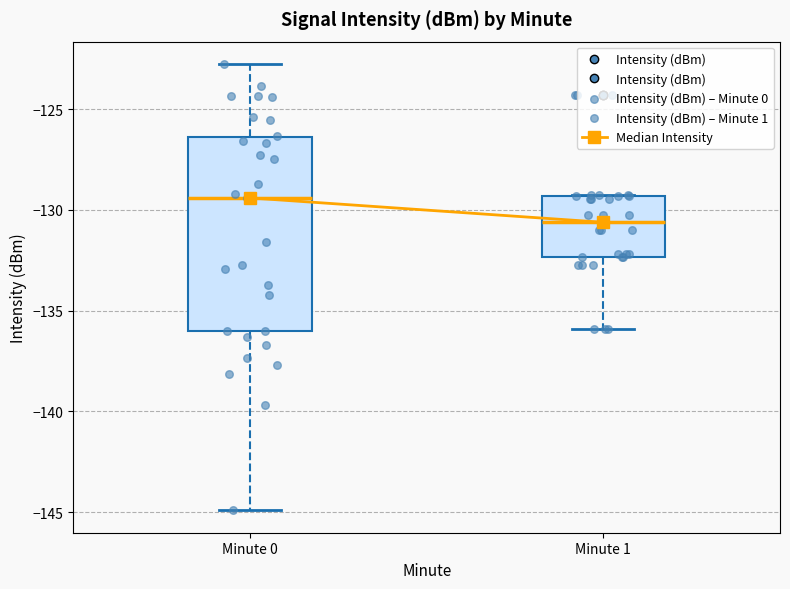

Reading left to right, read every box against the y-axis: the position of its median line, the range the box covers, and the ends of its whiskers. The values are not printed on the chart, so give them approximately, as read against the axis.

Minute 0: median -129.5, box -136.0 to -126.5, whiskers -145.0 to -123.0
Minute 1: median -130.5, box -132.5 to -129.5, whiskers -136.0 to -129.0